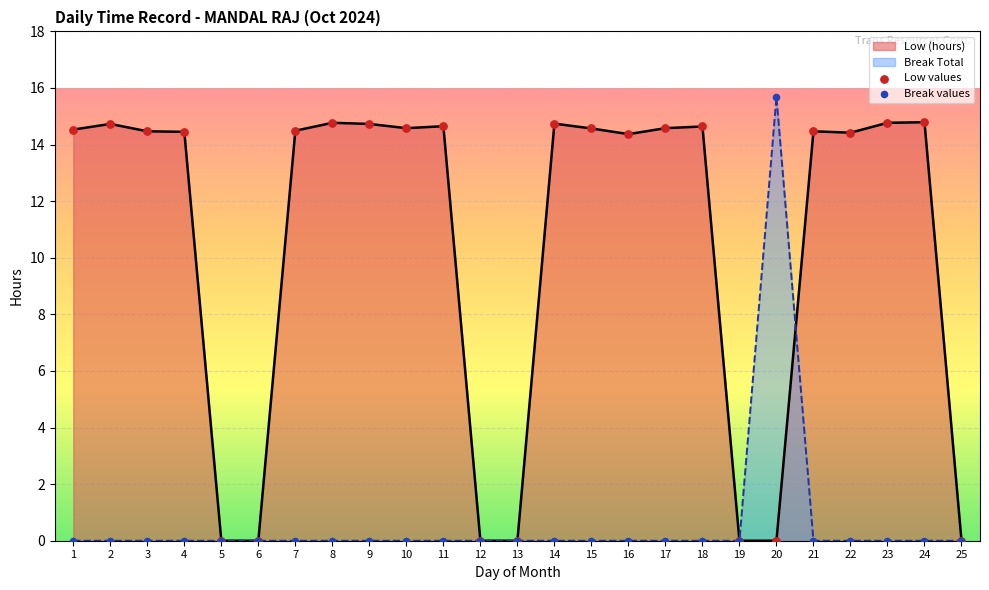

Which series reaches the minimum Y coordinate?

Low values